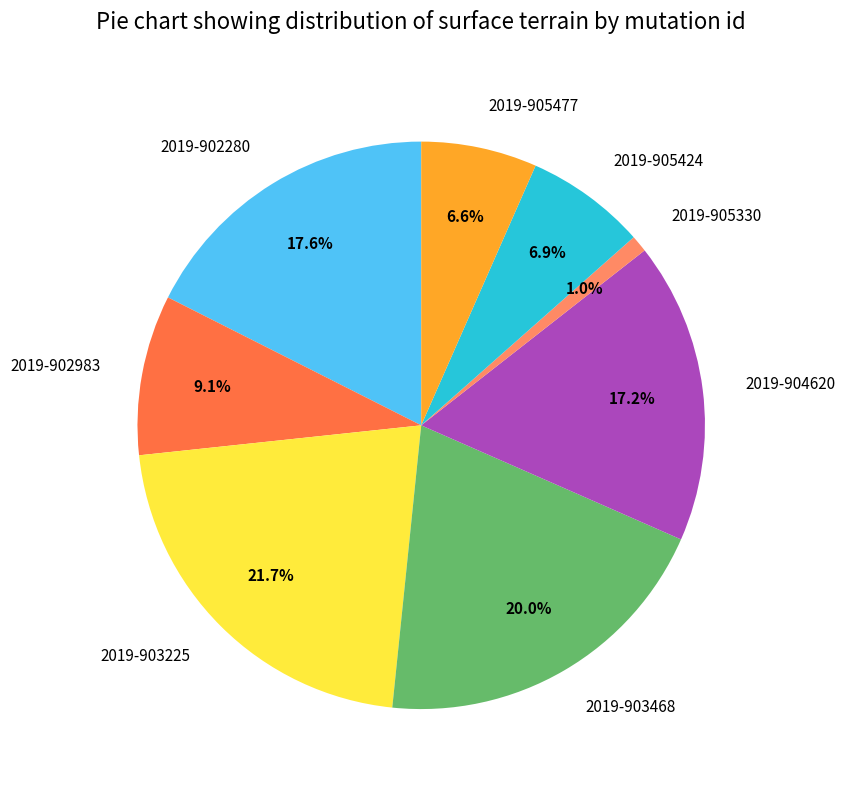

Count the number of slices in the pie.

8